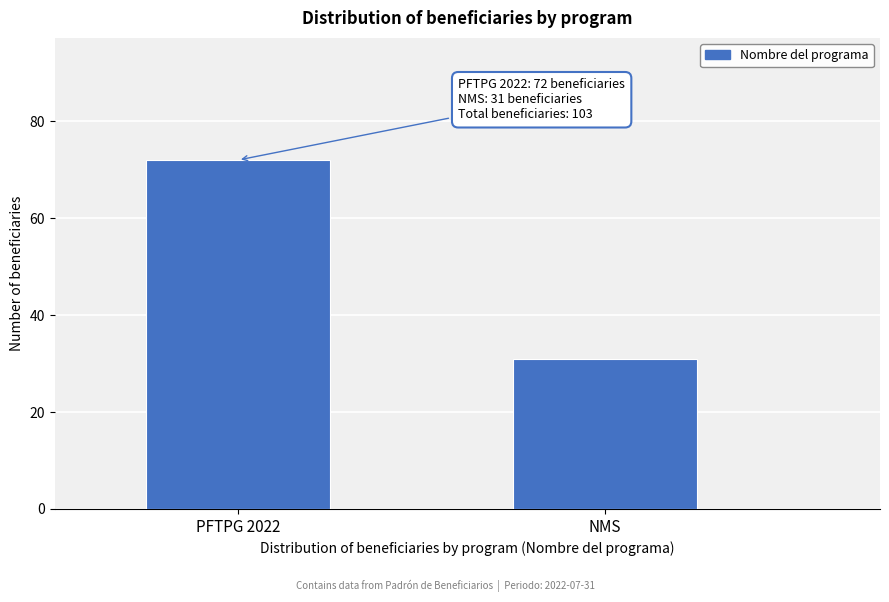

Reading left to right, transcribe all the data shown in this chart.

72	31